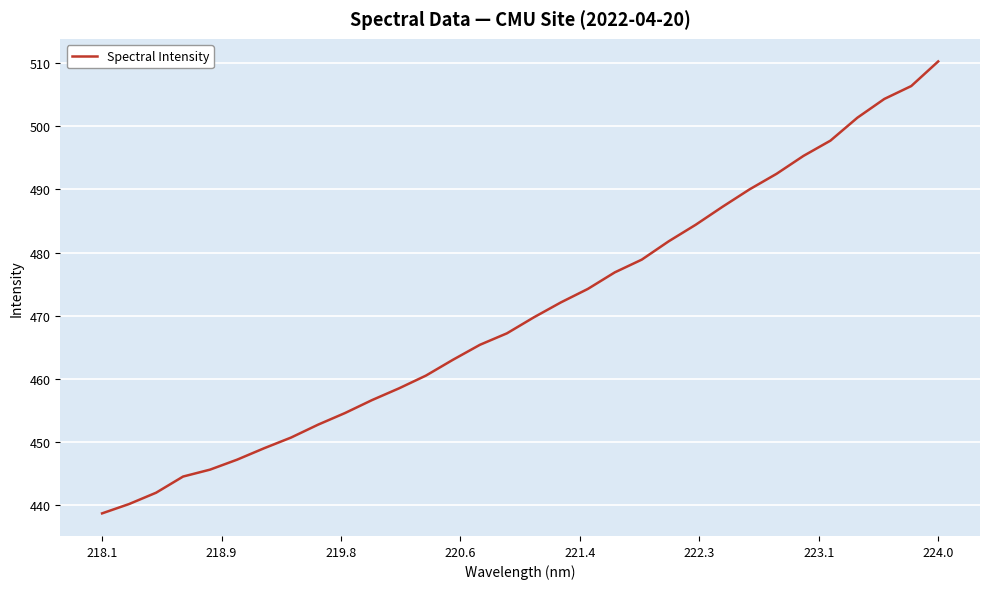

What is the minimum value shown in the chart?

438.7